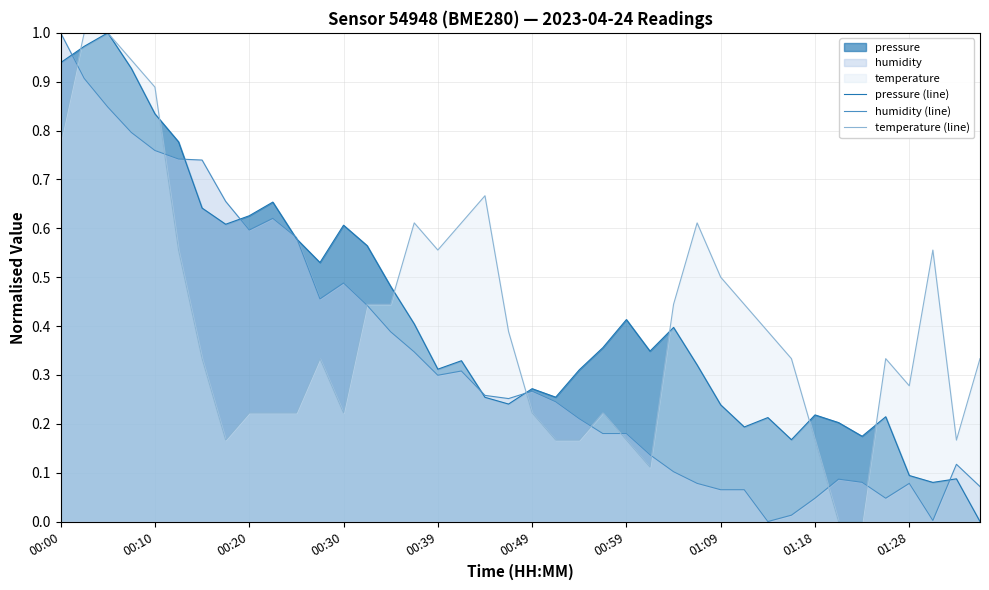

True or false: temperature (line) has more than 2 interior local peaks.

True